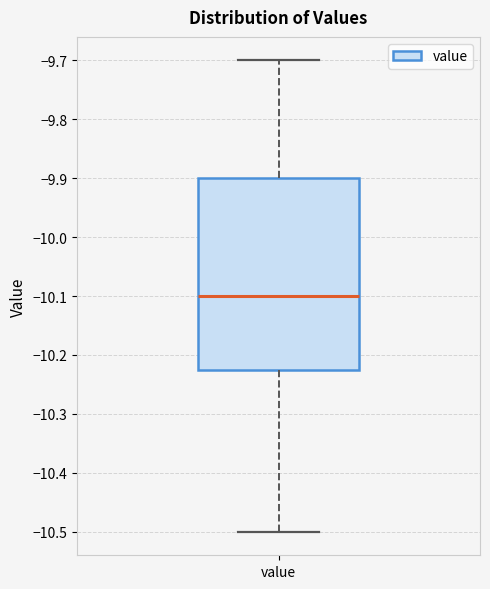

Where is the upper edge of the box for value on the y-axis? The values are not printed on the chart, so give them approximately, as read against the axis.

-9.90